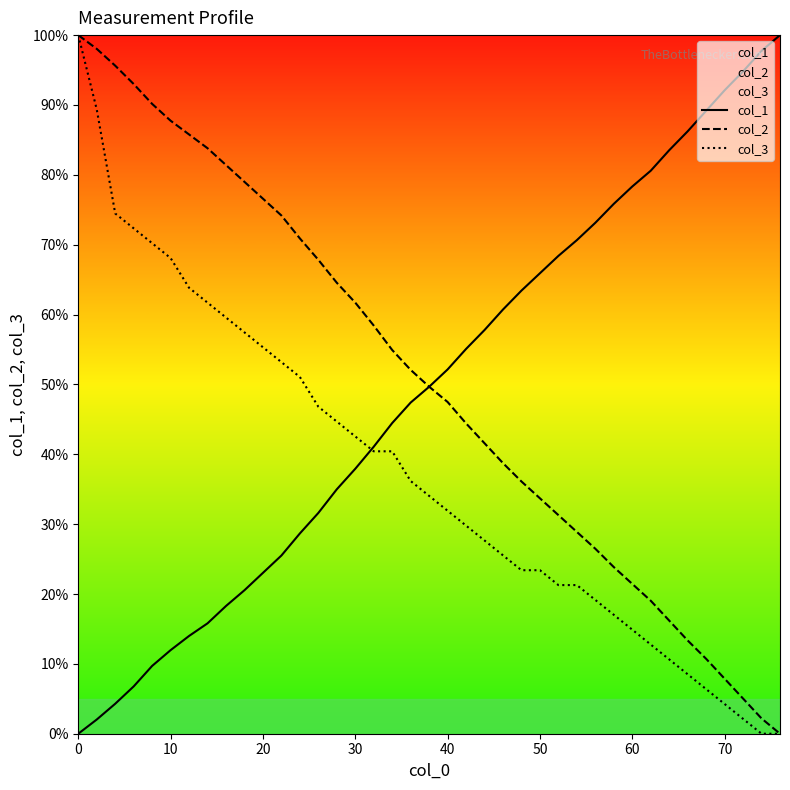

Which series has the largest total across all categories?

col_2